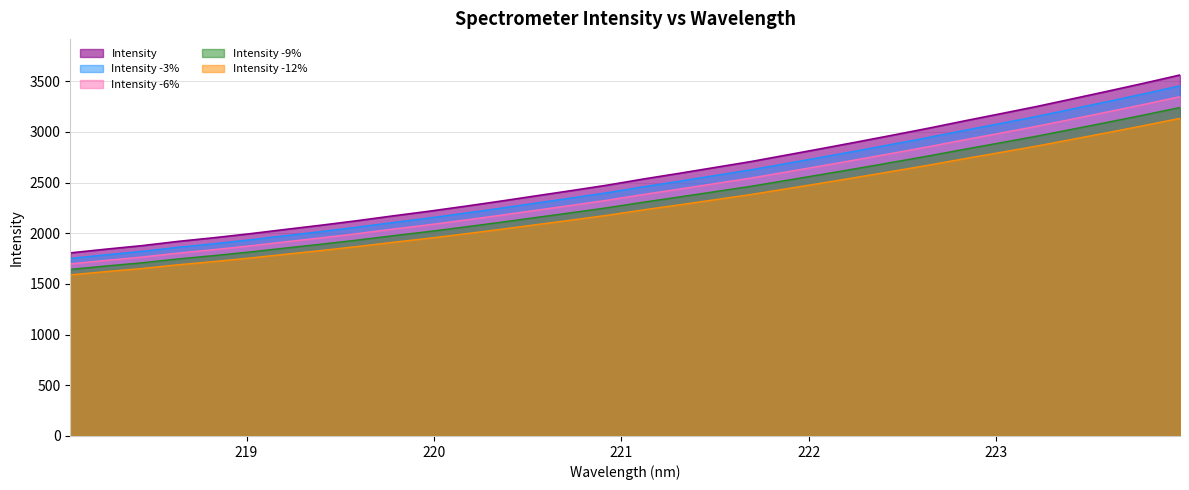

Reading right to left, transcribe all the data shown in this chart.

3561.6	3481.1	3403.4	3327.0	3251.4	3180.6	3110.7	3038.8	2970.2	2902.8	2836.7	2771.7	2707.2	2649.2	2591.3	2535.1	2475.2	2421.5	2369.1	2316.3	2265.5	2216.7	2171.1	2123.6	2079.4	2037.5	1994.8	1955.5	1919.4	1877.7	1843.2	1806.3